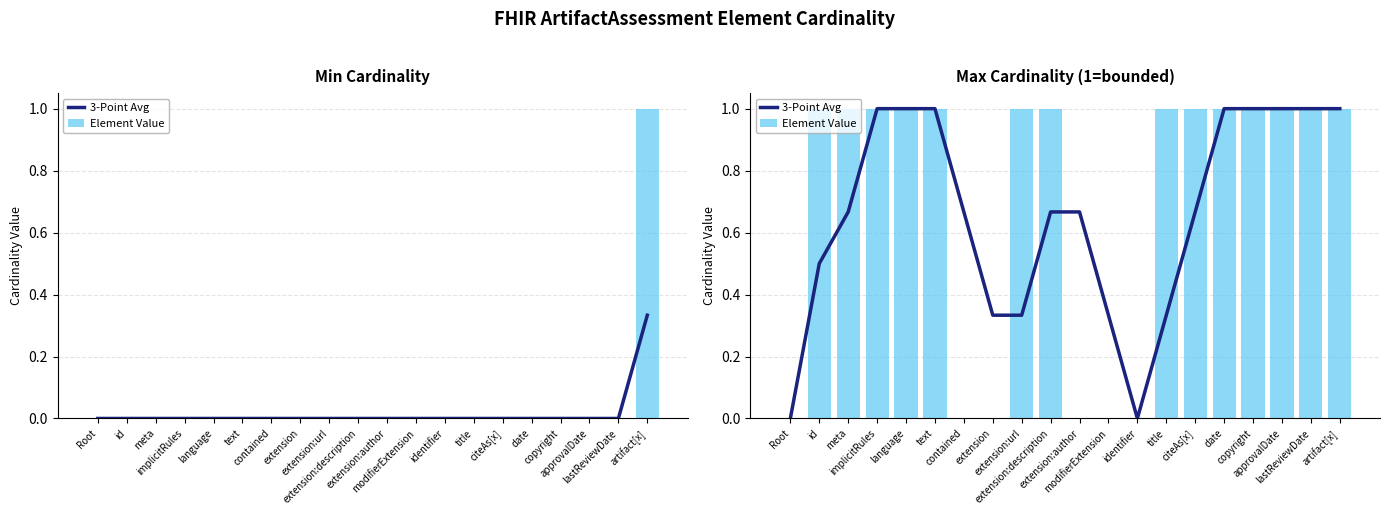

The value of Element Value at modifierExtension is 0.0. True or false?

True